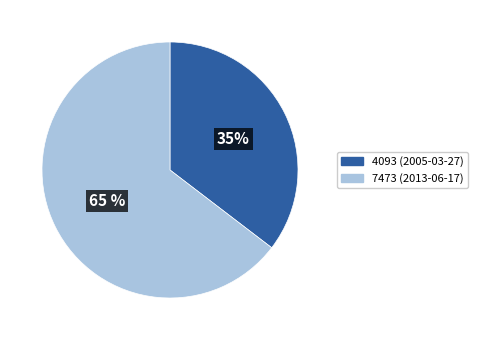

Is there any slice that represents more than half of the pie?

Yes